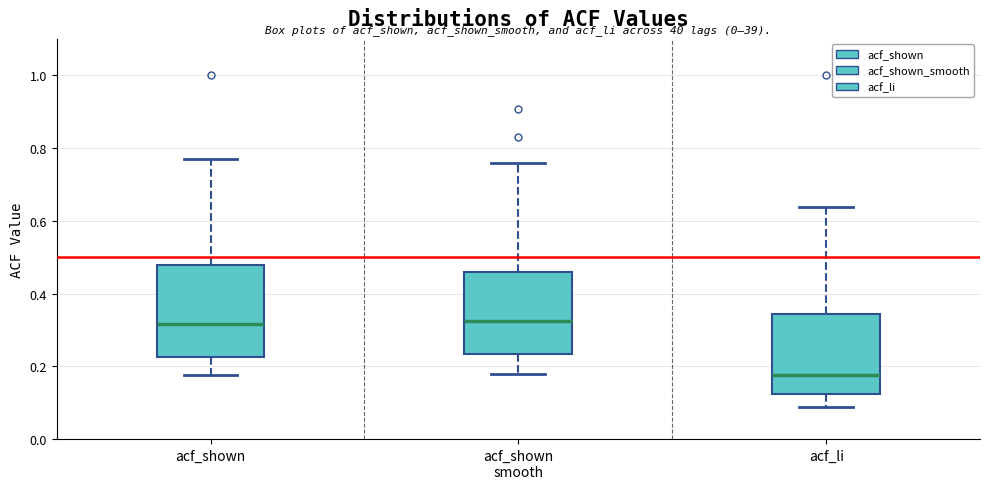

Reading left to right, transcribe this box plot: for each box, give where its median line is, the range the box spans, and where its two whiskers end, as read against the y-axis. The values are not printed on the chart, so give them approximately, as read against the axis.

acf_shown: median 0.32, box 0.22 to 0.48, whiskers 0.18 to 0.78
acf_shown smooth: median 0.32, box 0.24 to 0.46, whiskers 0.18 to 0.76
acf_li: median 0.18, box 0.12 to 0.34, whiskers 0.08 to 0.64